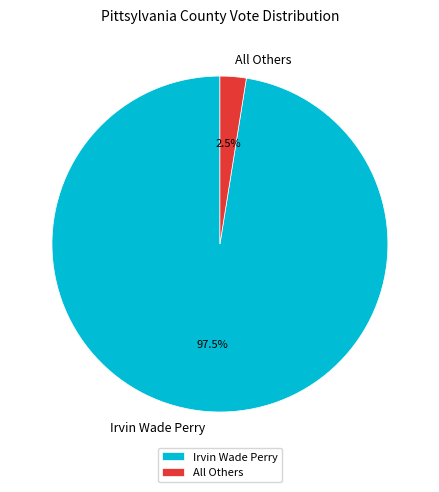

The Irvin Wade Perry slice represents 88% of the pie. True or false?

False